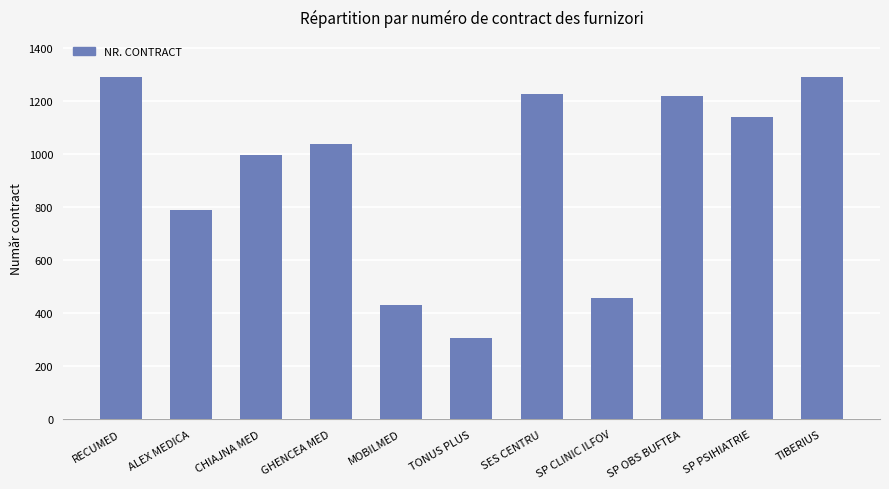

What is the difference between the maximum and minimum values?

985